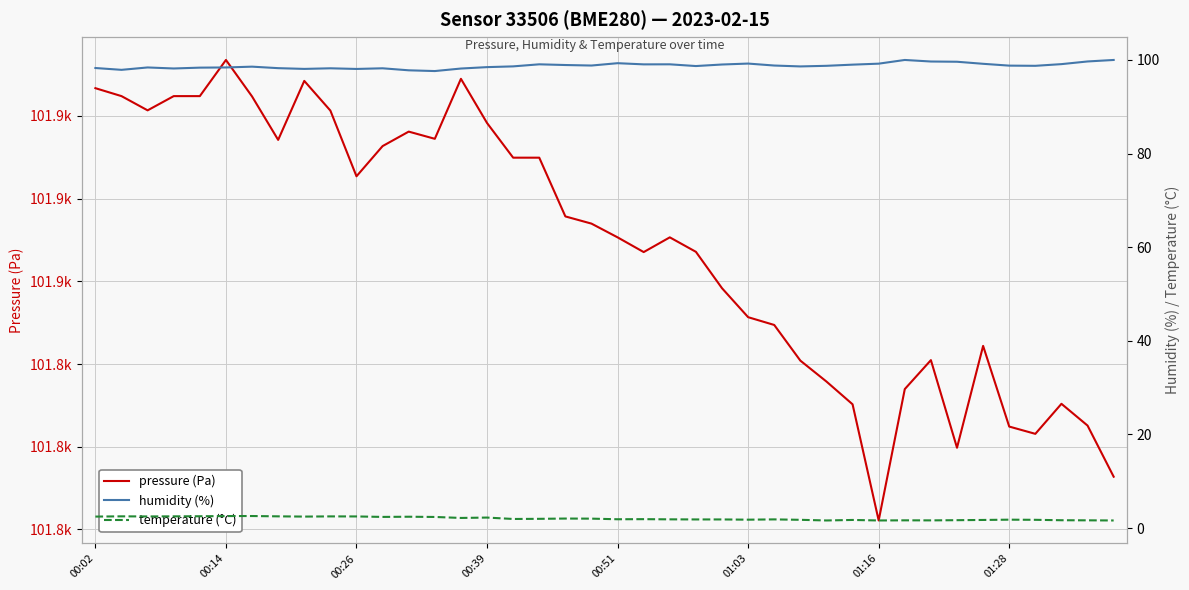

What is the minimum value for temperature (°C)?

1.6